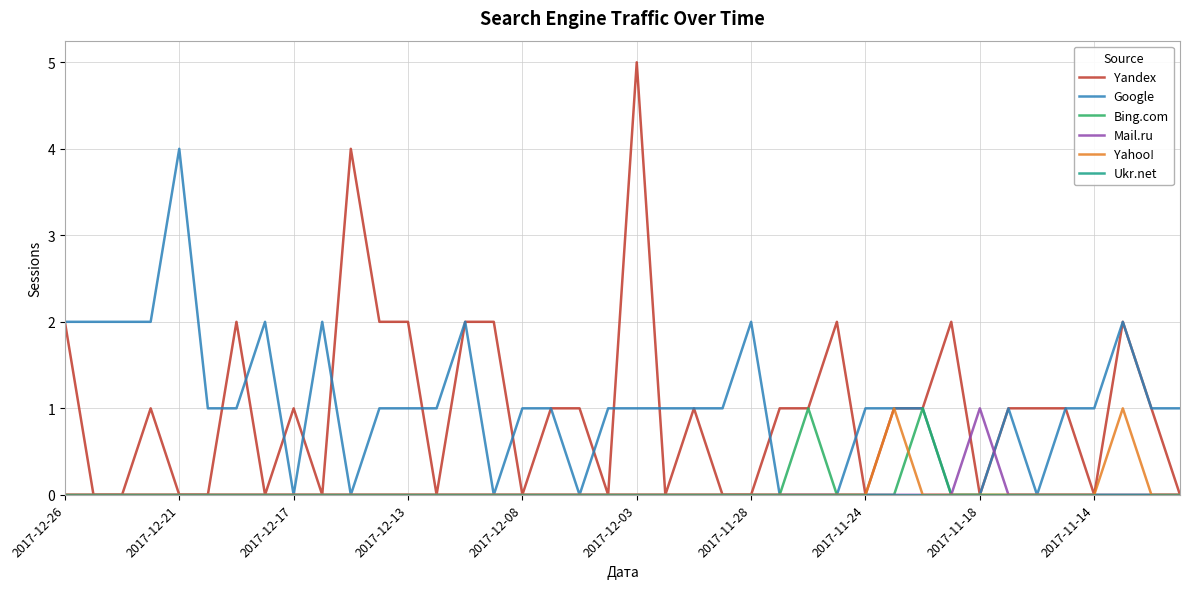

What is the greatest value displayed?

5